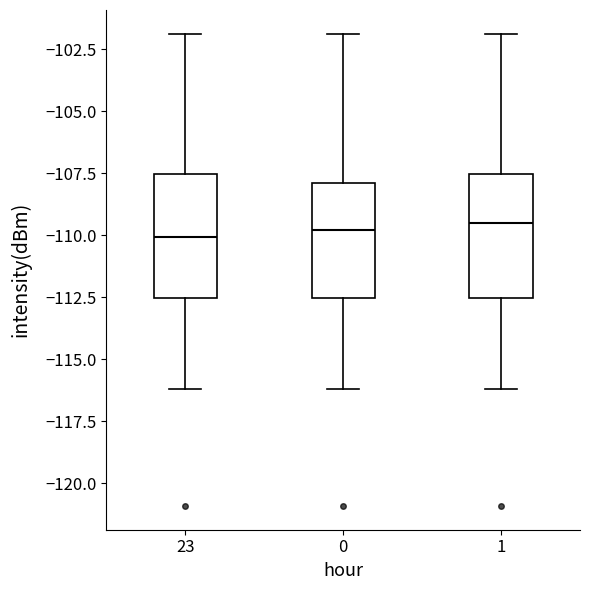

Reading left to right, read every box against the y-axis: the position of its median line, the range the box covers, and the ends of its whiskers. The values are not printed on the chart, so give them approximately, as read against the axis.

23: median -110.0, box -112.5 to -107.5, whiskers -116.0 to -102.0
0: median -110.0, box -112.5 to -108.0, whiskers -116.0 to -102.0
1: median -109.5, box -112.5 to -107.5, whiskers -116.0 to -102.0